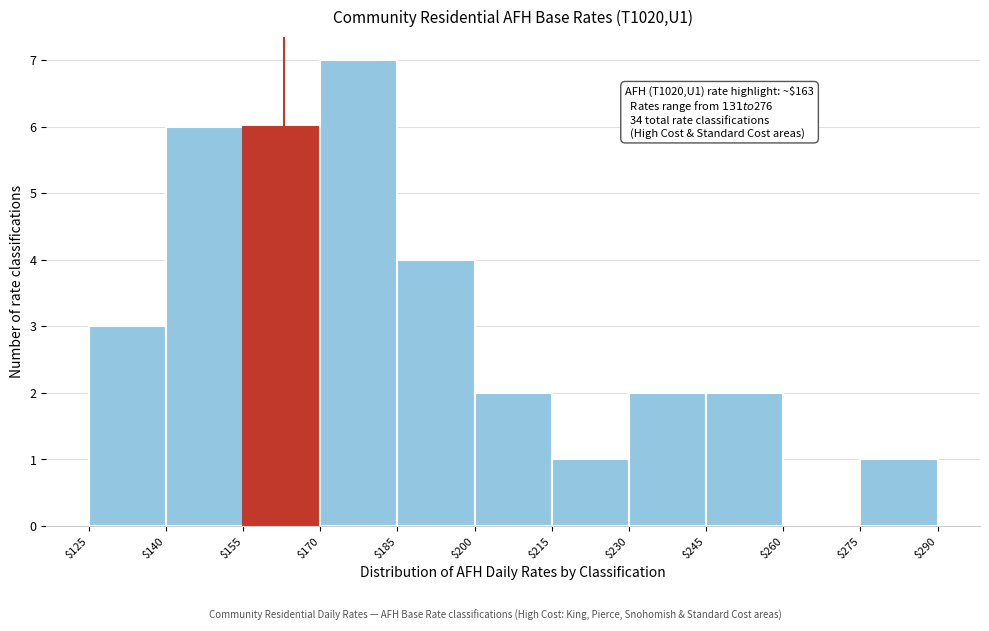

Which range on the x-axis has the tallest bar?

$170 to $185